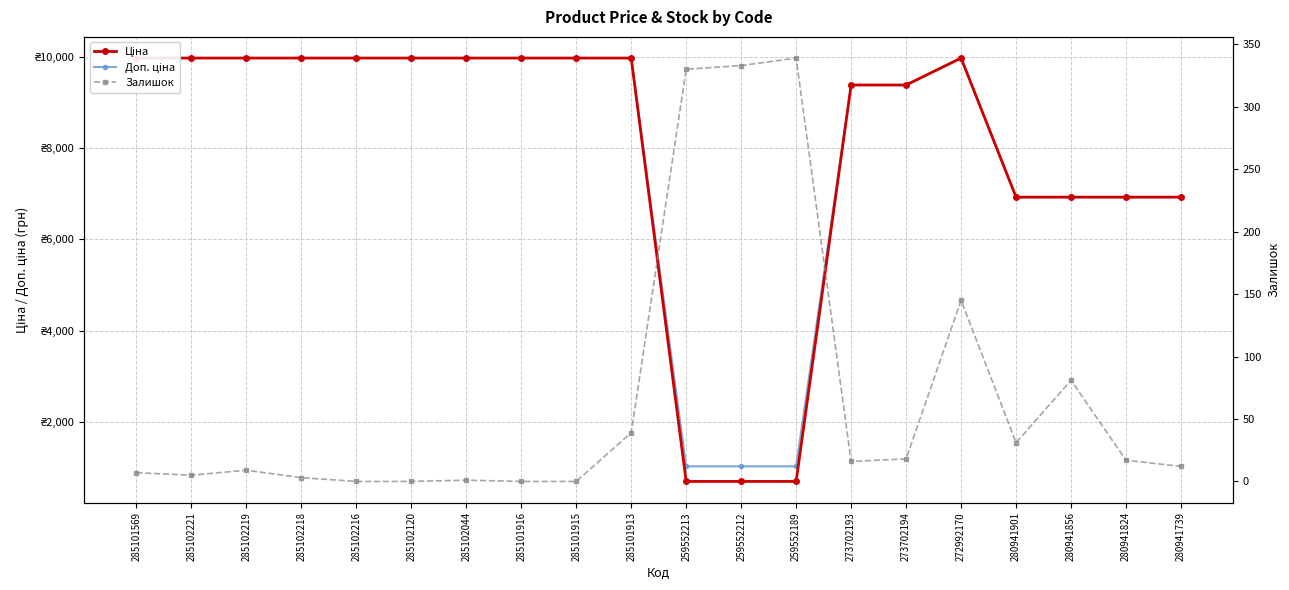

Reading right to left, list all the values displayed in this chart.

Ціна: 6925.7	6925.7	6925.7	6925.7	9975.0	9384.0	9384.0	693.7	693.7	693.7	9975.0	9975.0	9975.0	9975.0	9975.0	9975.0	9975.0	9975.0	9975.0	9975.0
Доп. ціна: 6925.7	6925.7	6925.7	6925.7	9975.0	9384.0	9384.0	1024.6	1024.6	1024.6	9975.0	9975.0	9975.0	9975.0	9975.0	9975.0	9975.0	9975.0	9975.0	9975.0
Залишок: 12.0	17.0	81.0	31.0	145.0	18.0	16.0	339.0	333.0	330.0	39.0	0.0	0.0	1.0	0.0	0.0	3.0	9.0	5.0	7.0